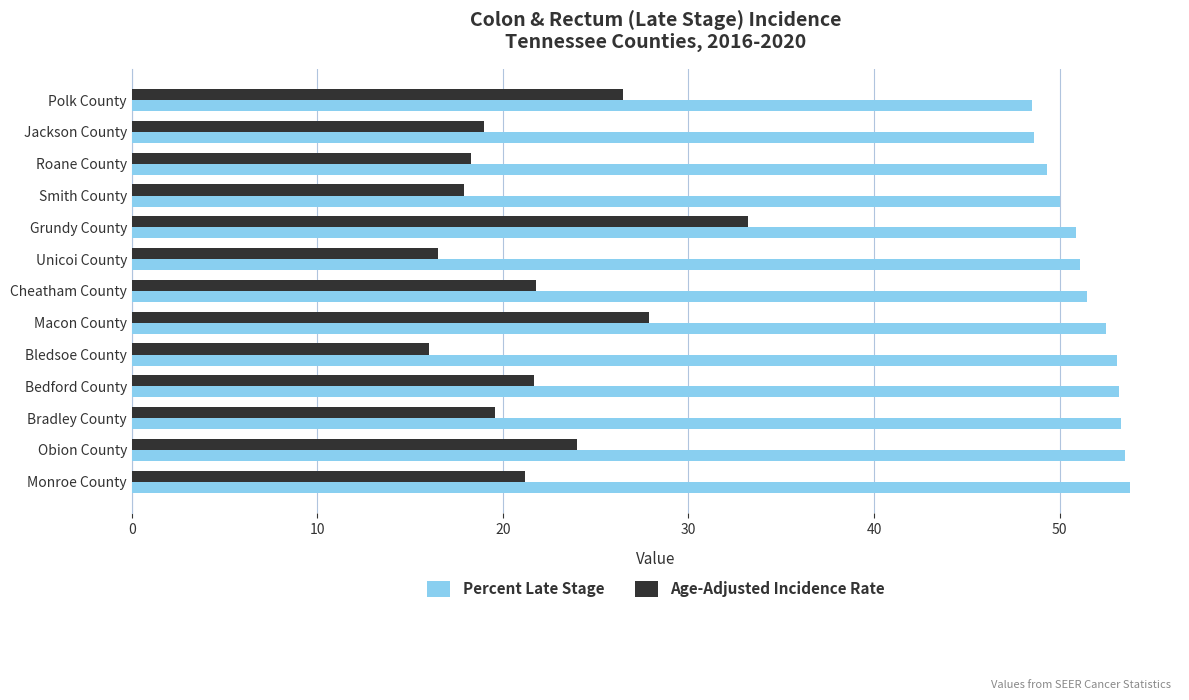

The Percent Late Stage series shows 69.0 at Grundy County. True or false?

False